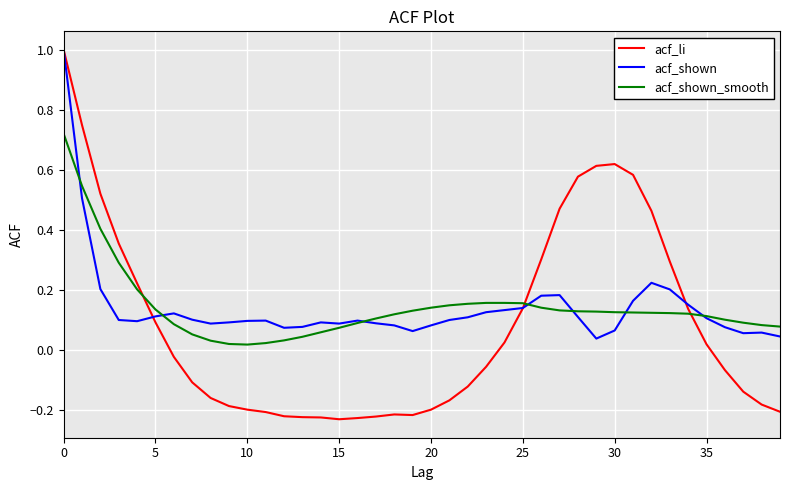

What is the difference between the second highest and minimum values in the acf_li series?

1.0